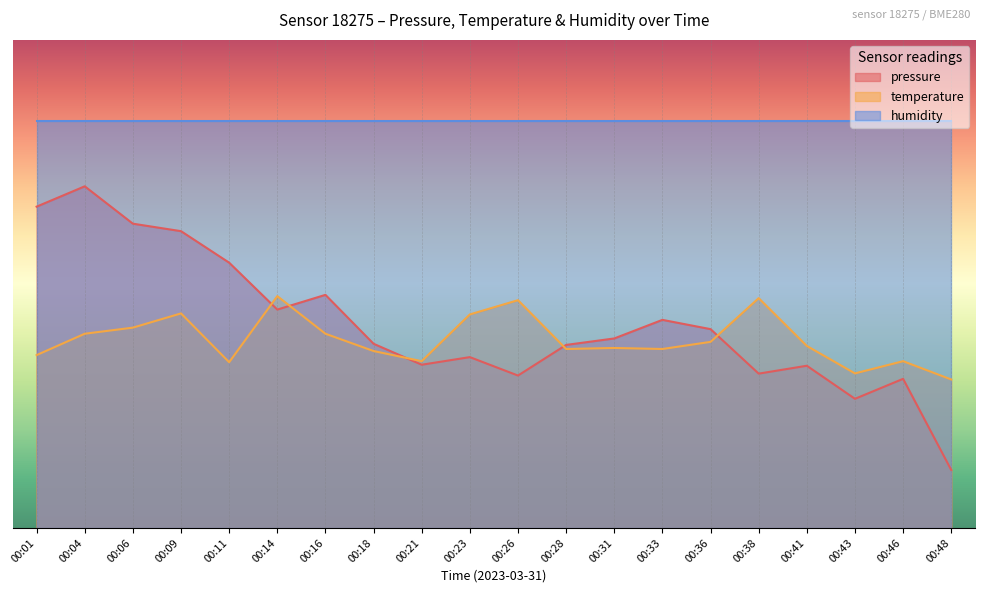

What is the minimum value shown in the chart?

0.1